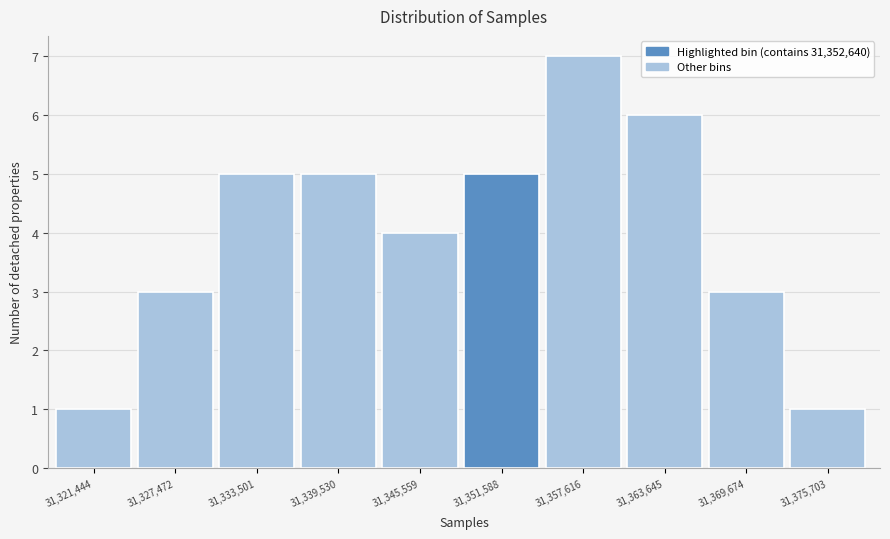

Reading left to right, list all the values displayed in this chart.

1	3	5	5	4	5	7	6	3	1